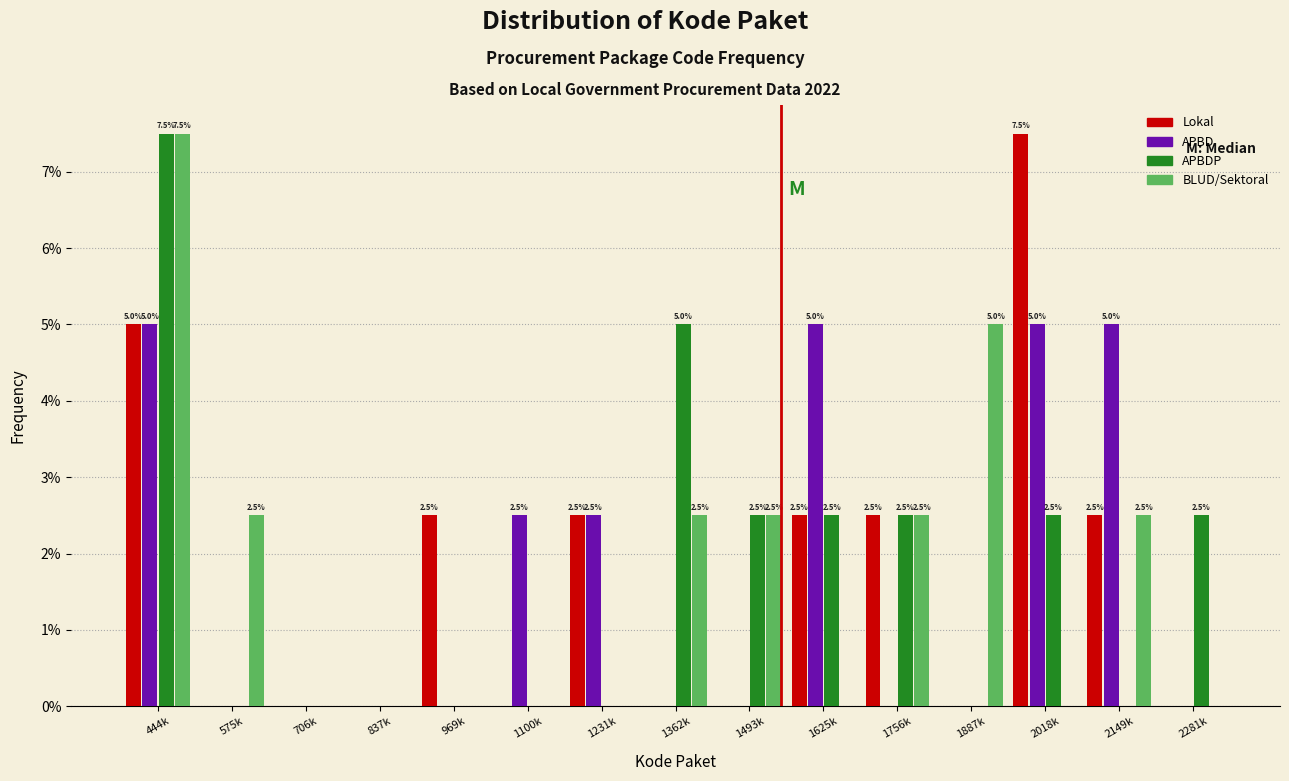

The APBD series shows 2.7 at 575k. True or false?

False